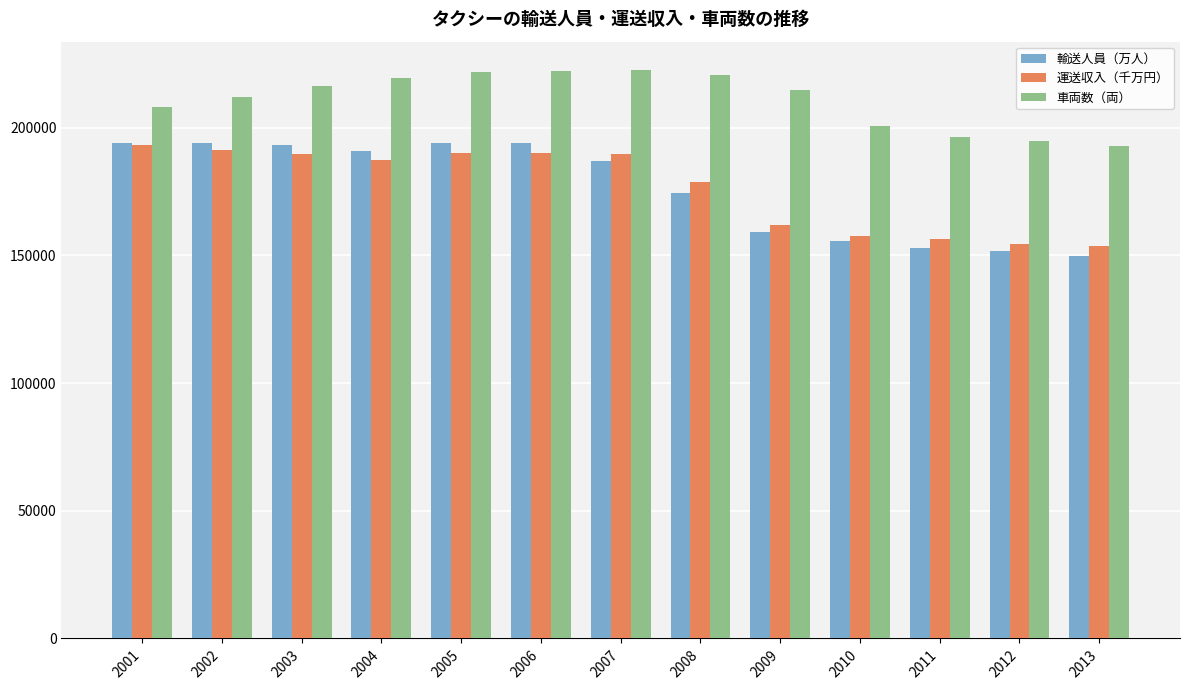

The value of 輸送人員（万人） at 2001 is 112957. True or false?

False